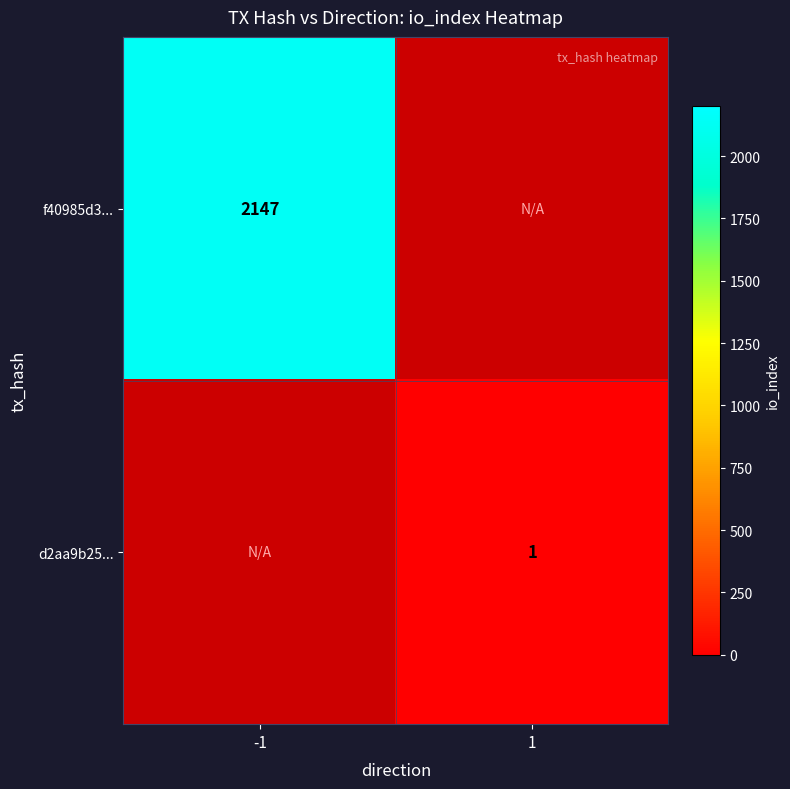

At how many categories does at least one series exceed 2129?

1